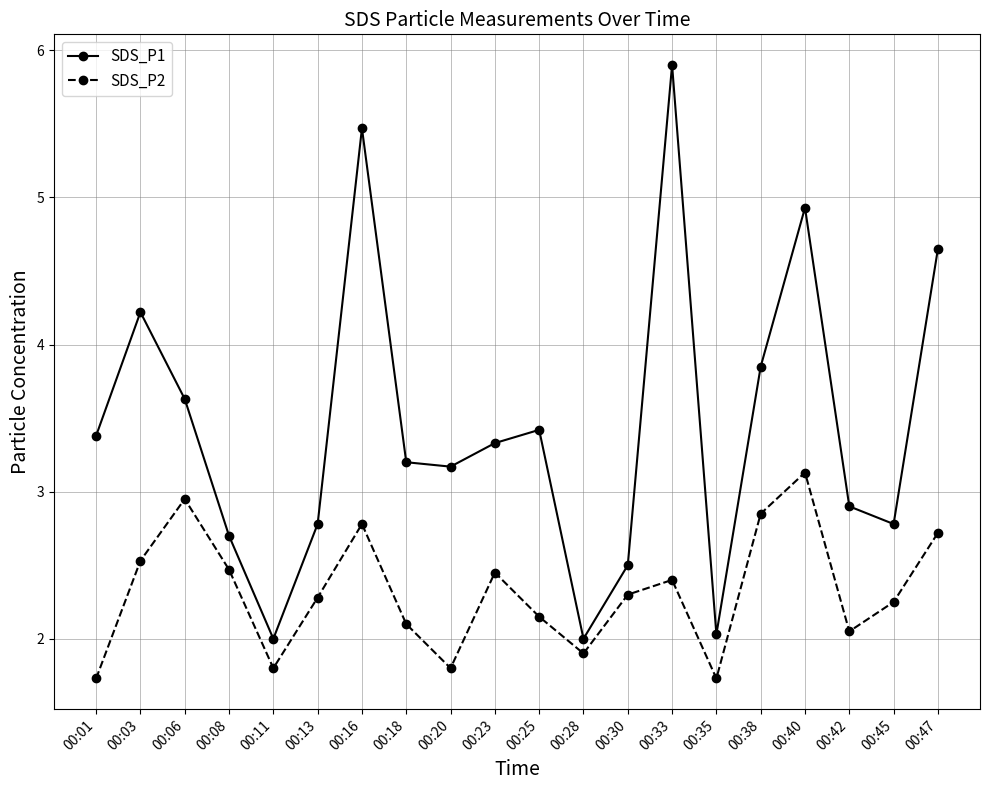

What is the value of the SDS_P1 point at the 3rd from the left?

3.6